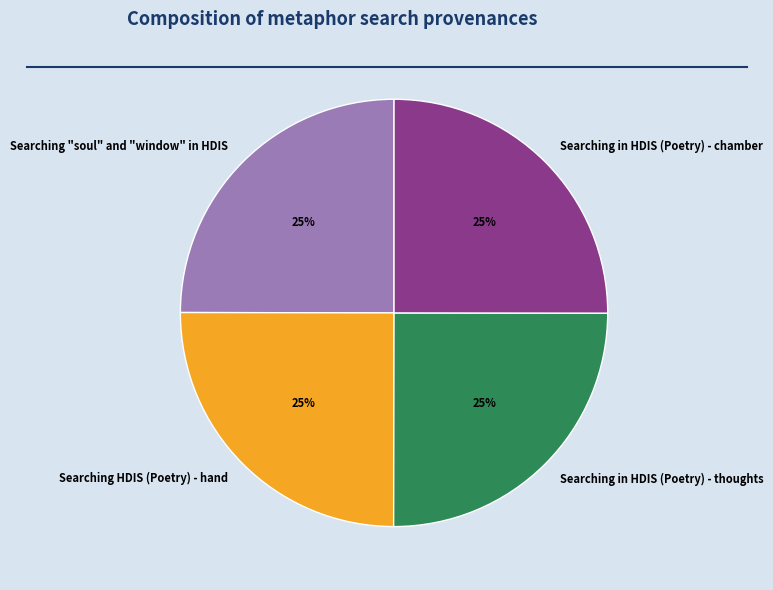

To the nearest percent, what portion does Searching in HDIS (Poetry) - chamber represent?

25%